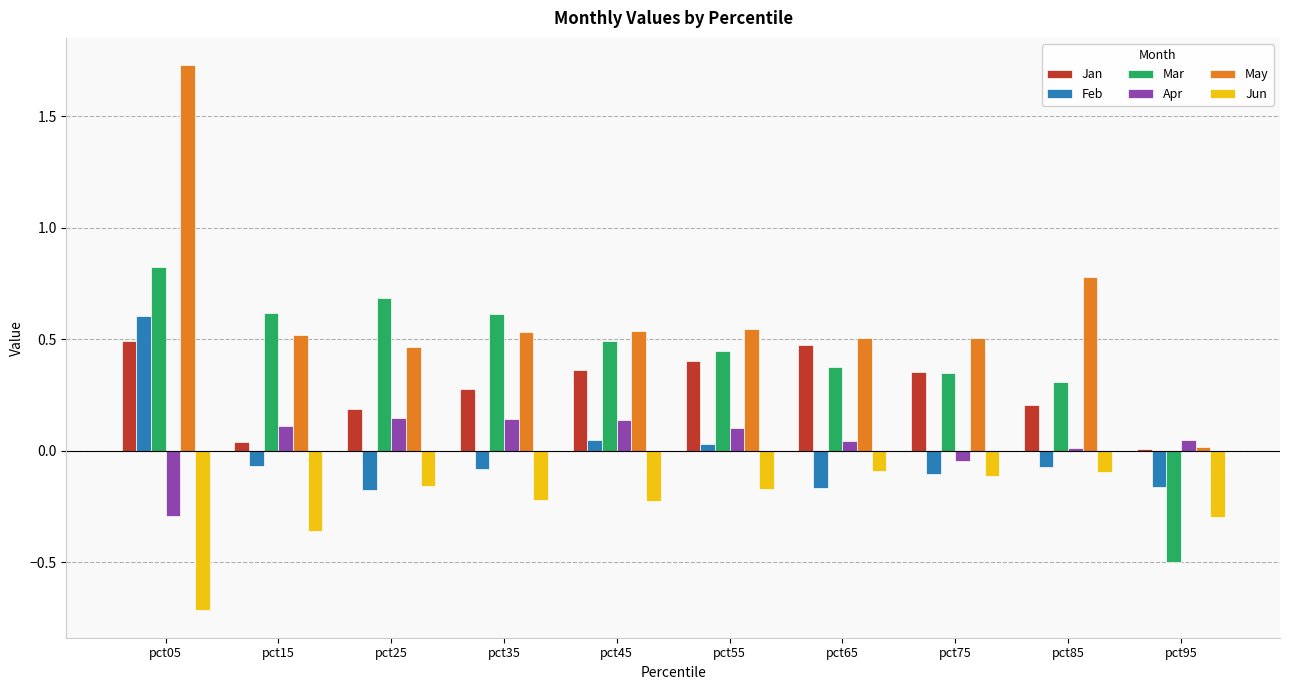

What is the sum of all May values?

6.1